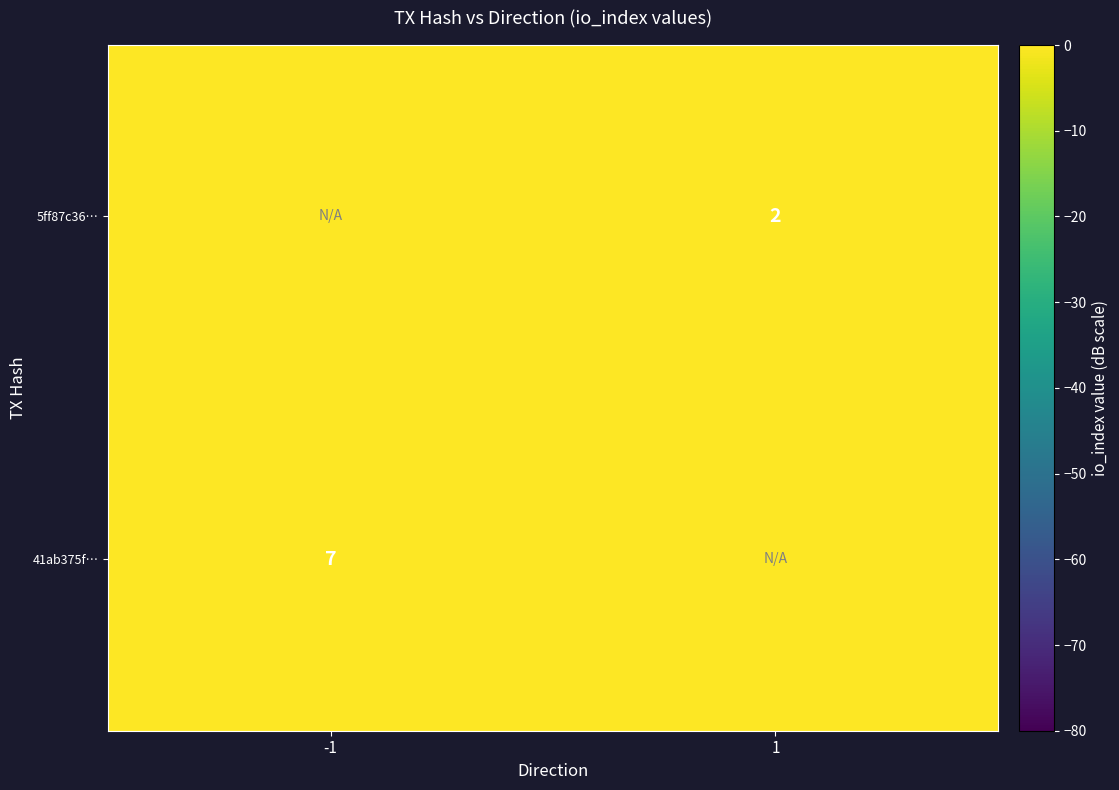

True or false: 5ff87c36… has a value of 2 at 1.

True